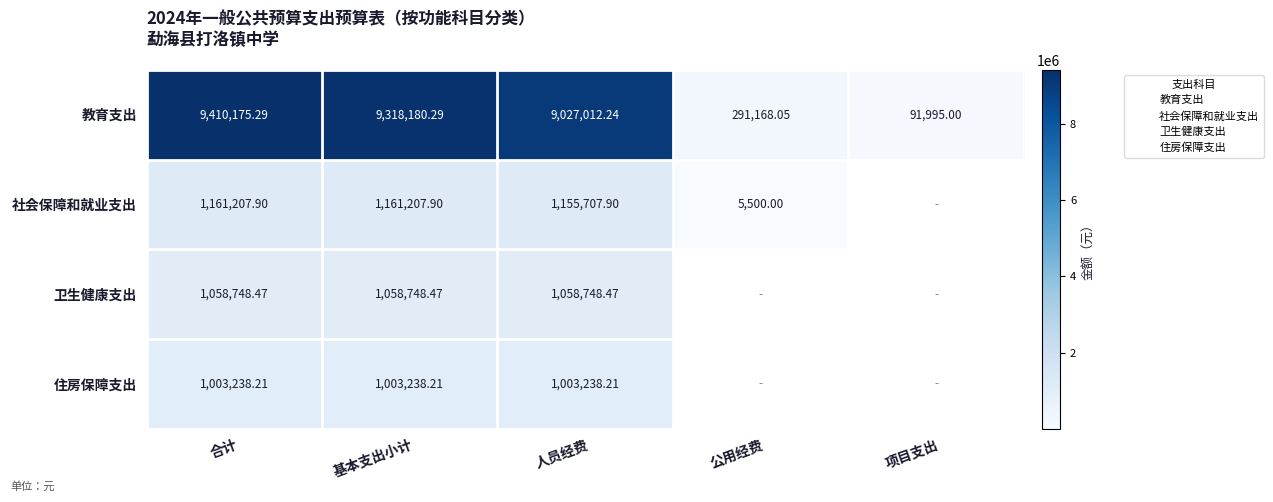

At which category is the sum across all series the highest?

合计